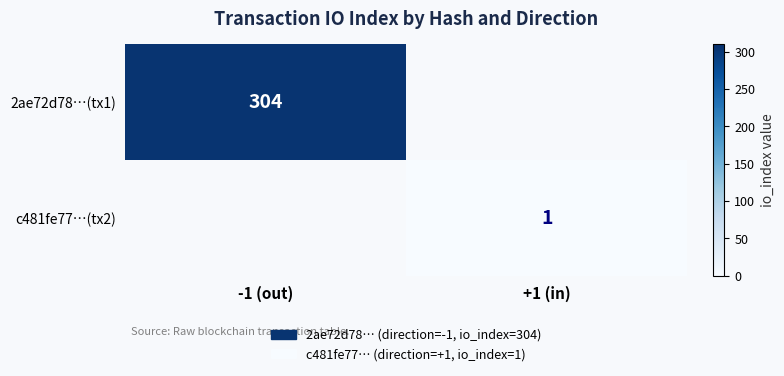

Is the value of c481fe77…(tx2) at +1 (in) greater than the value of 2ae72d78…(tx1) at -1 (out)?

No